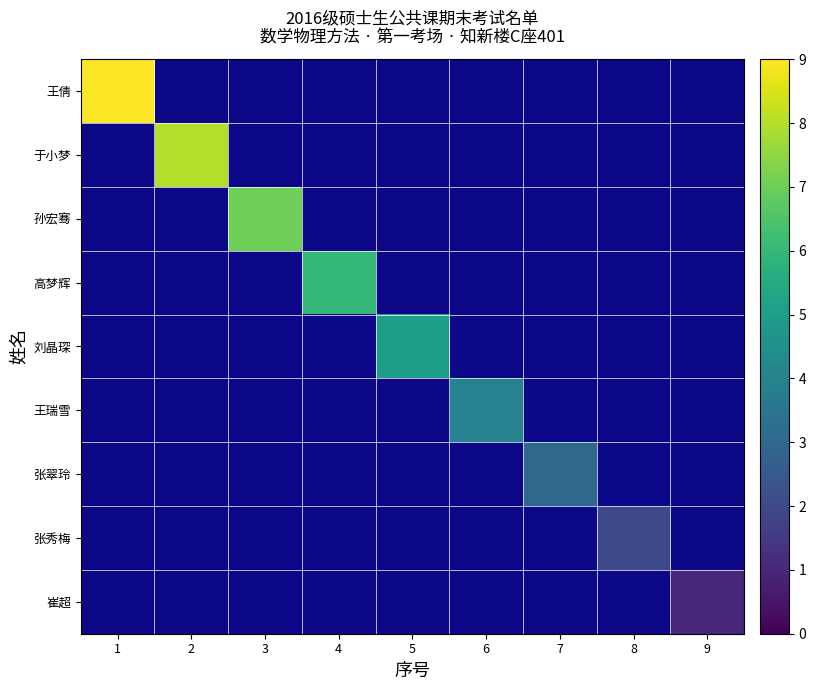

Reading left to right, extract all data points from this chart.

王倩: 1=9	2=0	3=0	4=0	5=0	6=0	7=0	8=0	9=0
于小梦: 1=0	2=8	3=0	4=0	5=0	6=0	7=0	8=0	9=0
孙宏骞: 1=0	2=0	3=7	4=0	5=0	6=0	7=0	8=0	9=0
高梦辉: 1=0	2=0	3=0	4=6	5=0	6=0	7=0	8=0	9=0
刘晶琛: 1=0	2=0	3=0	4=0	5=5	6=0	7=0	8=0	9=0
王瑞雪: 1=0	2=0	3=0	4=0	5=0	6=4	7=0	8=0	9=0
张翠玲: 1=0	2=0	3=0	4=0	5=0	6=0	7=3	8=0	9=0
张秀梅: 1=0	2=0	3=0	4=0	5=0	6=0	7=0	8=2	9=0
崔超: 1=0	2=0	3=0	4=0	5=0	6=0	7=0	8=0	9=1